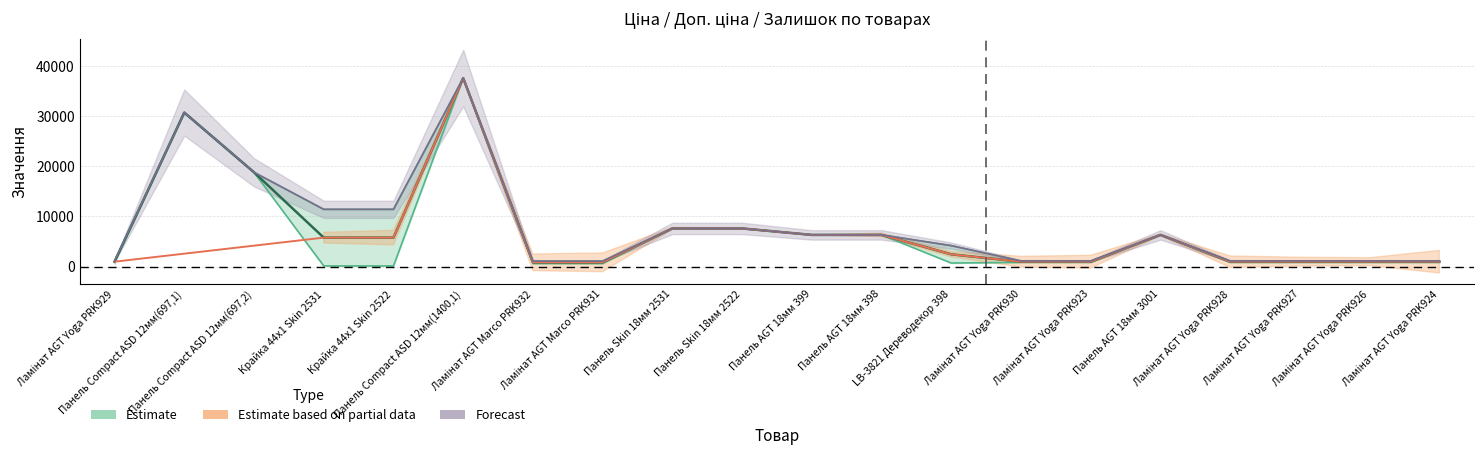

True or false: Ціна and Доп. ціна cross at least once.

False